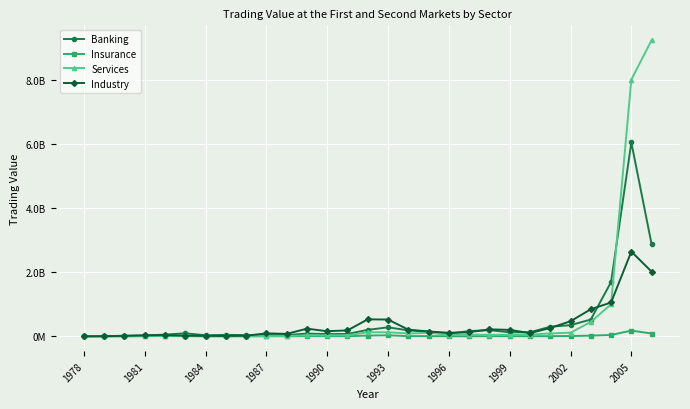

Which series has the largest total across all categories?

Services